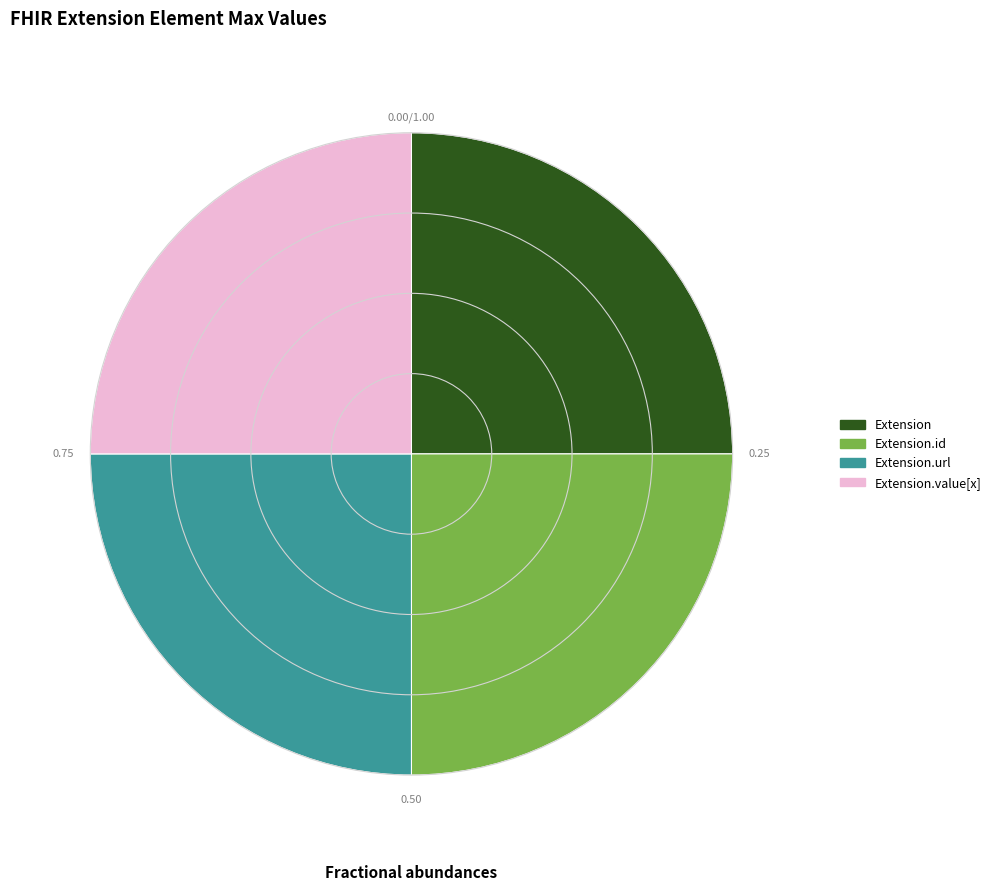

How many slices are in this pie chart?

4